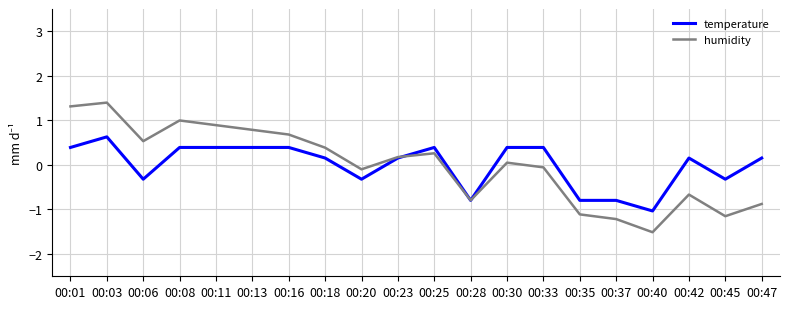

How many values in temperature are above zero?

13